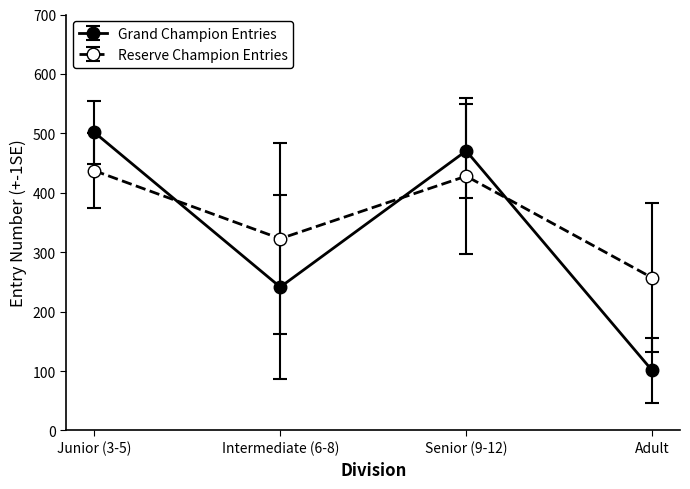

What are all the series names shown in the legend?

Grand Champion Entries, Reserve Champion Entries